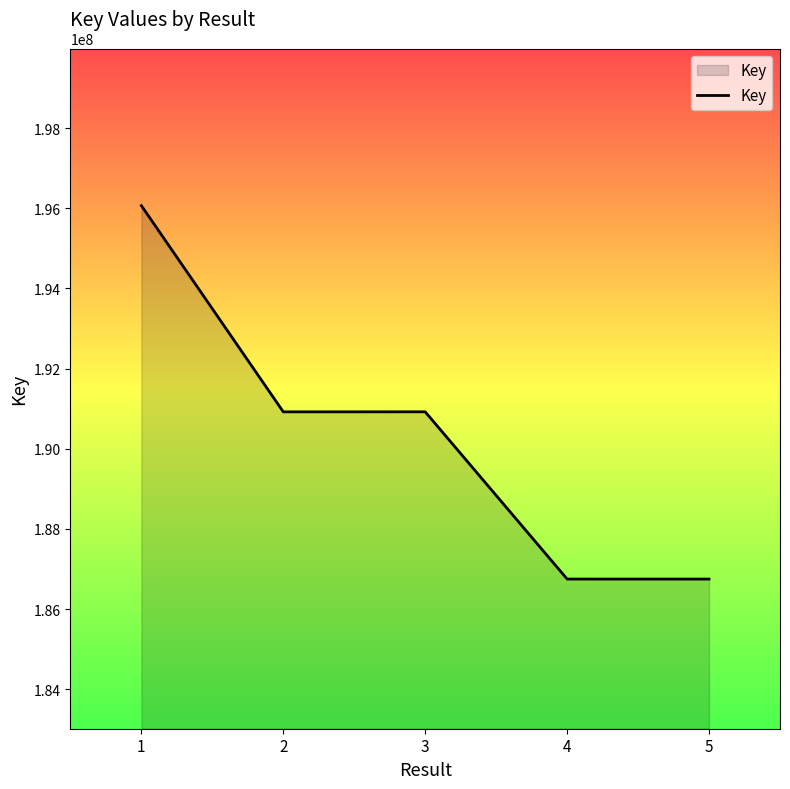

How many series are shown in this chart?

1